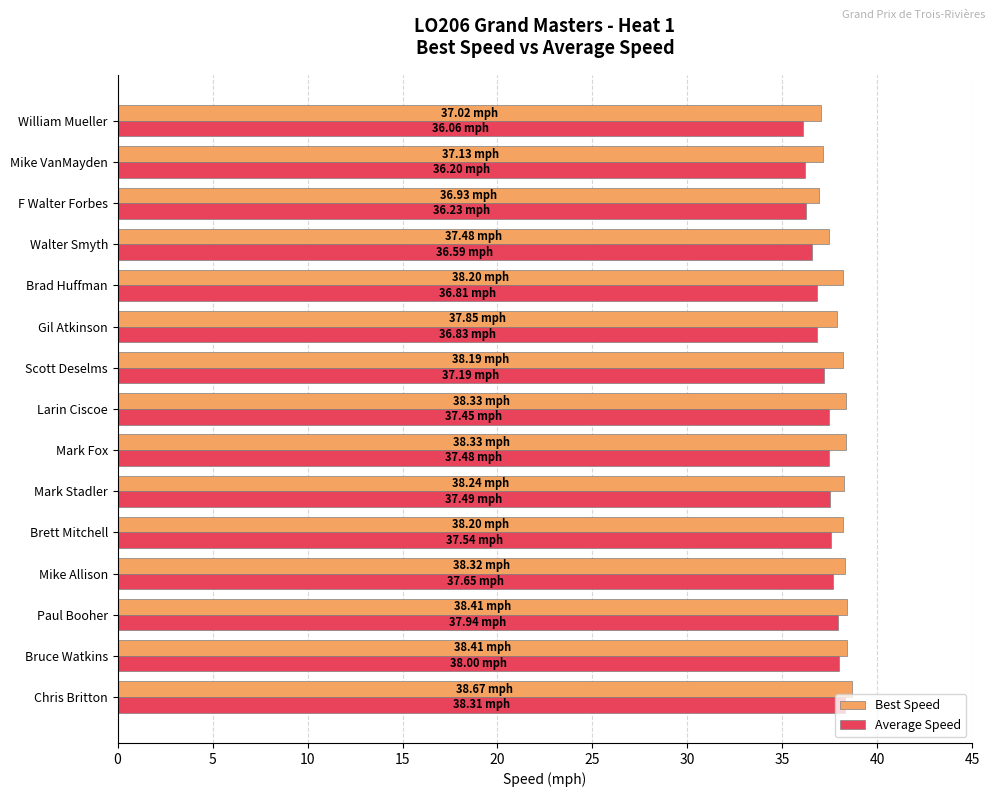

What is the spread (max minus min) of values at Chris Britton?

0.4